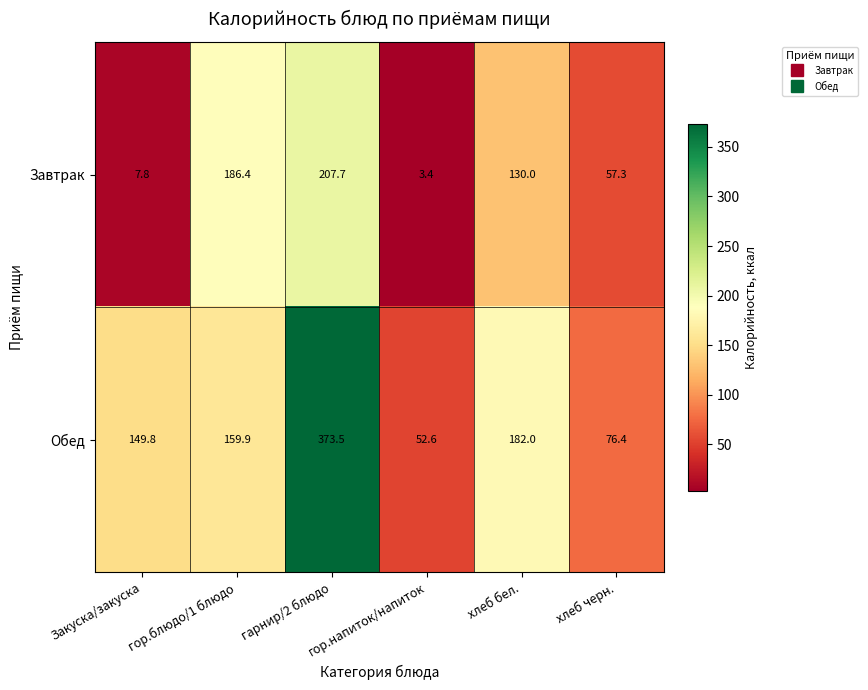

Which series has the widest spread of values?

Обед